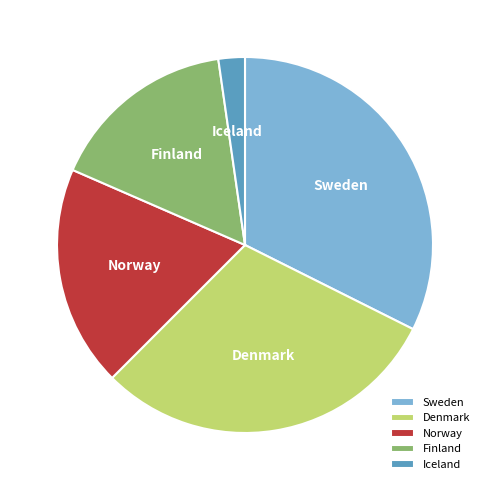

Combined, do Denmark and Sweden account for over 50%?

Yes